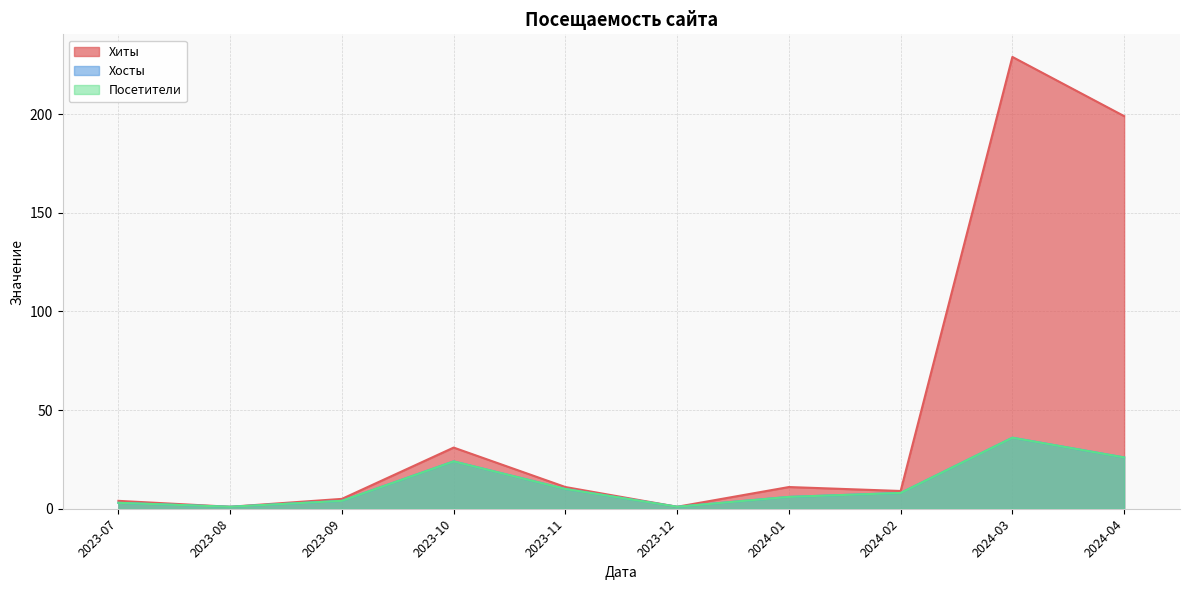

What value does the Хосты series have at 2023-07?

3